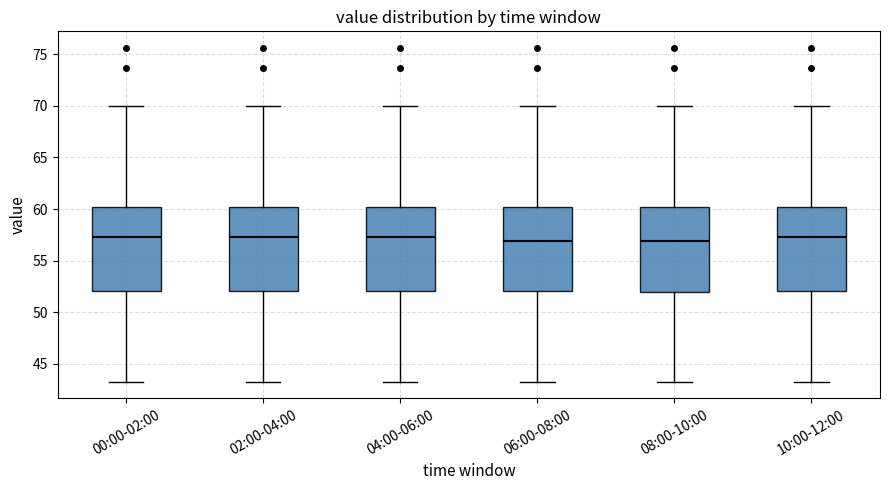

Reading left to right, transcribe this box plot: for each box, give where its median line is, the range the box spans, and where its two whiskers end, as read against the y-axis. The values are not printed on the chart, so give them approximately, as read against the axis.

00:00-02:00: median 57.5, box 52.0 to 60.0, whiskers 43.5 to 70.0
02:00-04:00: median 57.5, box 52.0 to 60.0, whiskers 43.5 to 70.0
04:00-06:00: median 57.5, box 52.0 to 60.0, whiskers 43.5 to 70.0
06:00-08:00: median 57.0, box 52.0 to 60.0, whiskers 43.5 to 70.0
08:00-10:00: median 57.0, box 52.0 to 60.0, whiskers 43.5 to 70.0
10:00-12:00: median 57.5, box 52.0 to 60.0, whiskers 43.5 to 70.0